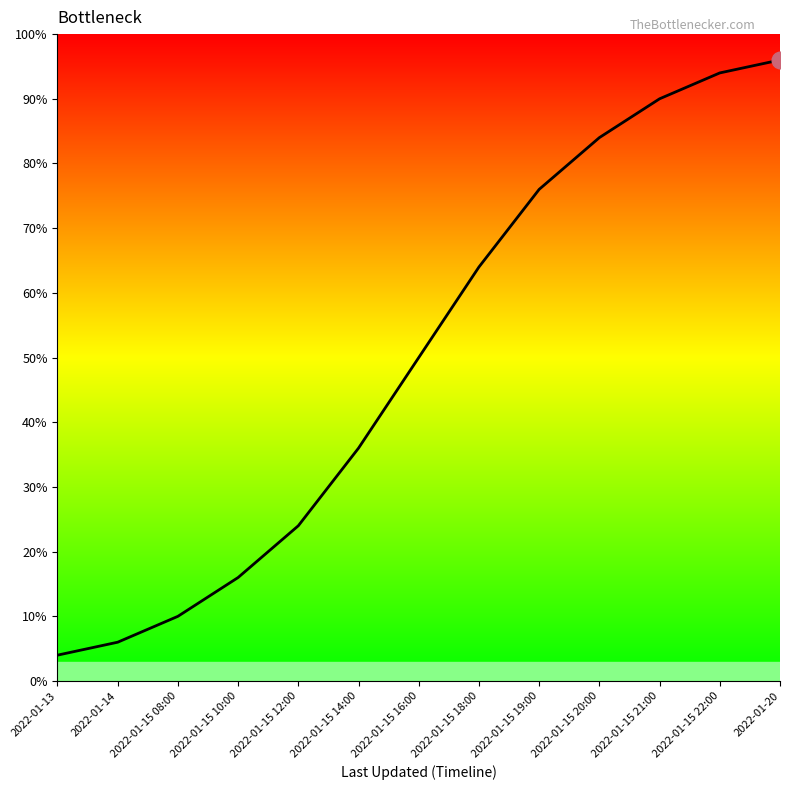

The chart shows a value of 81 at 2022-01-15 22:00. True or false?

False